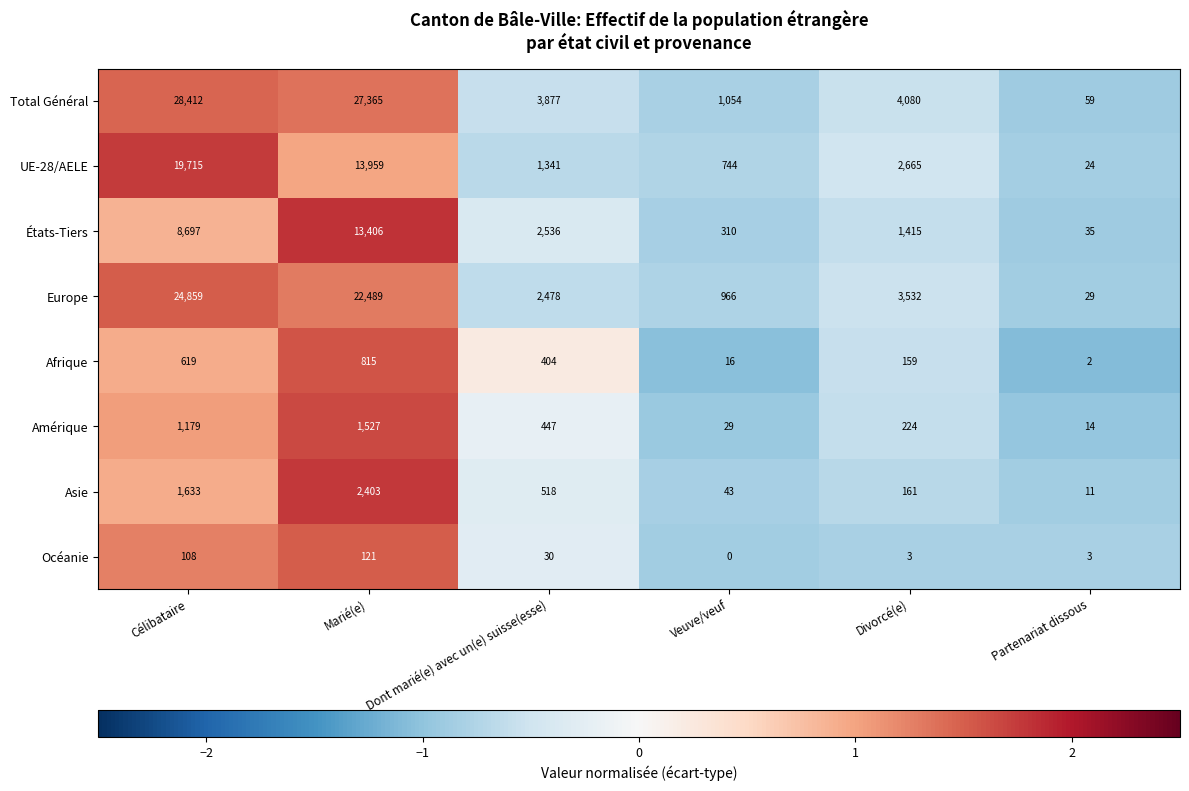

What is the difference between the highest and lowest values at Marié(e)?

27244